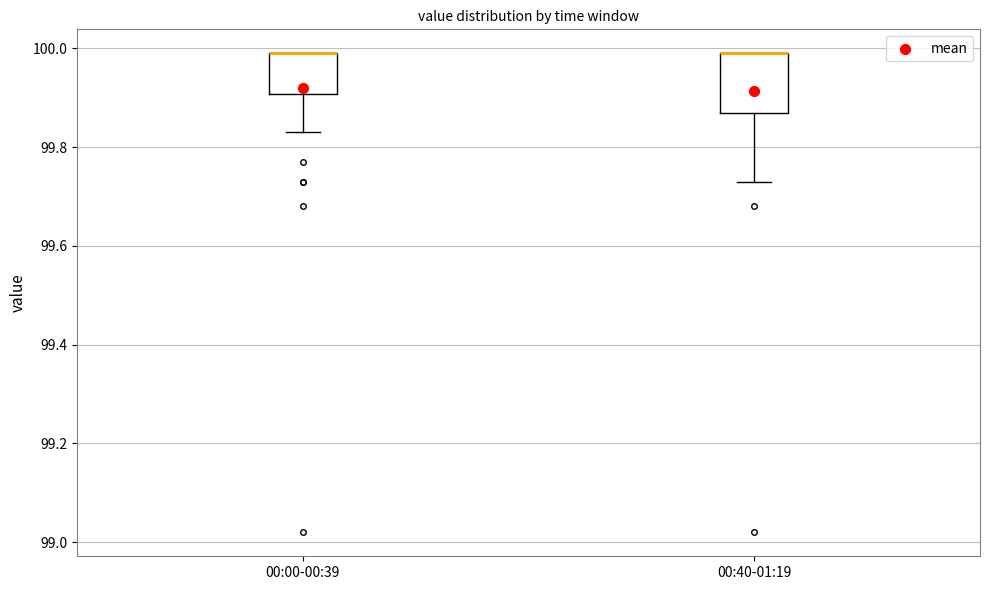

Comparing the boxes themselves (not the whiskers), which one is the tallest?

00:40-01:19